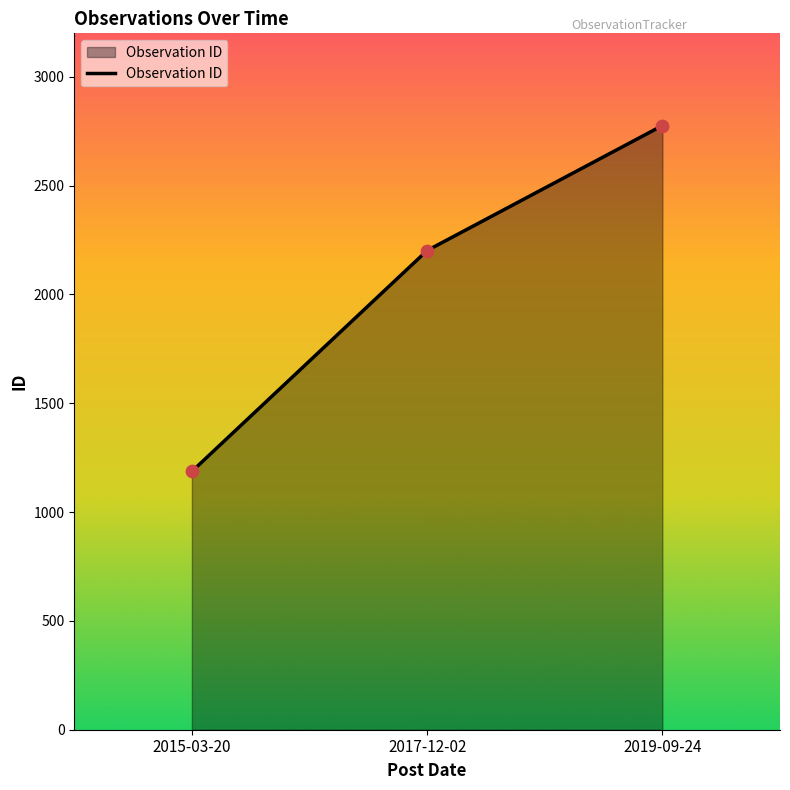

Approximately how many times larger is the value at 2017-12-02 compared to 2015-03-20?

1.9